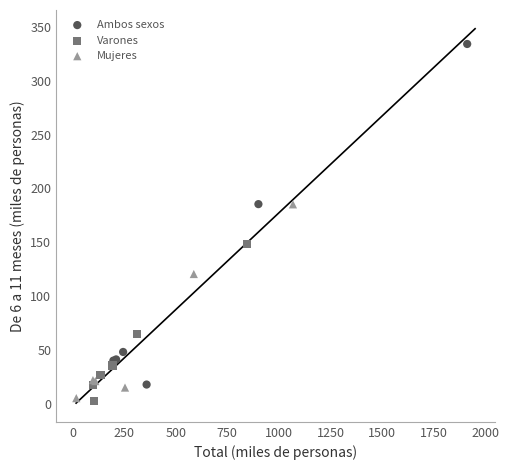

Which series contains the highest Y value?

Ambos sexos